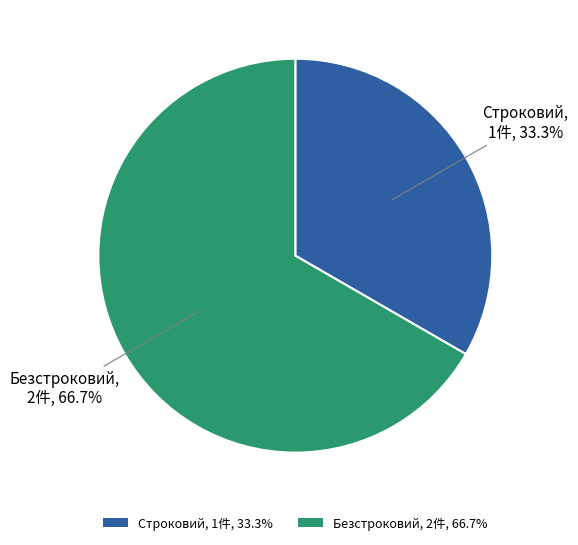

Do Строковий and Безстроковий together represent more than half of the pie?

Yes